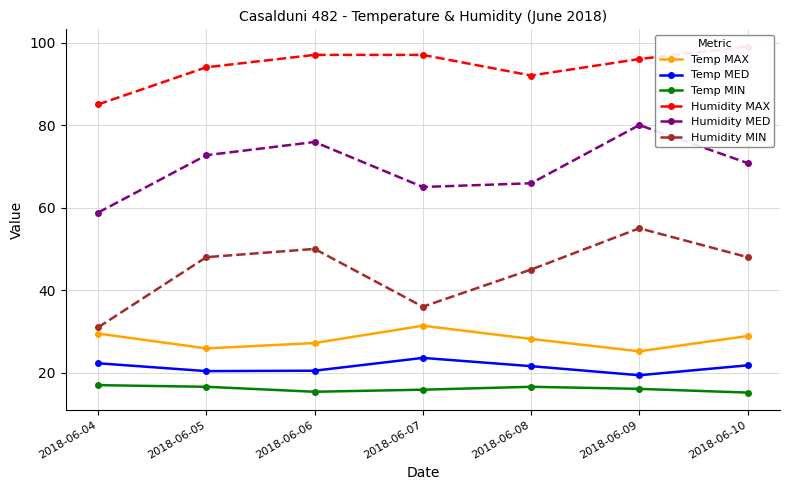

The value of Temp MIN at 2018-06-04 is 17.0. True or false?

True